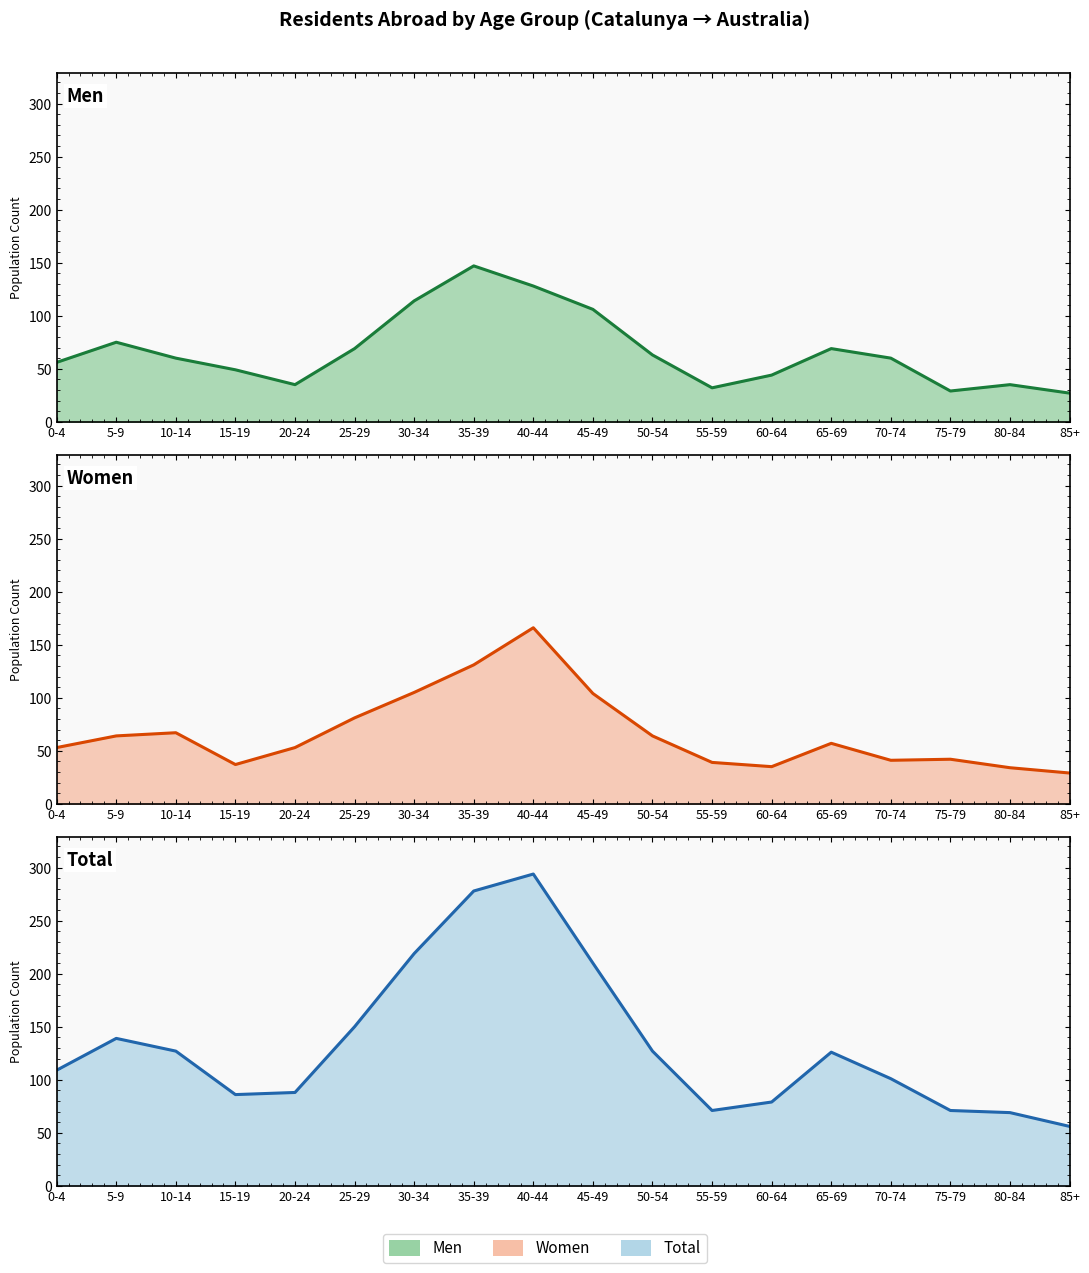

What is the total value across all series at 5-9?

278